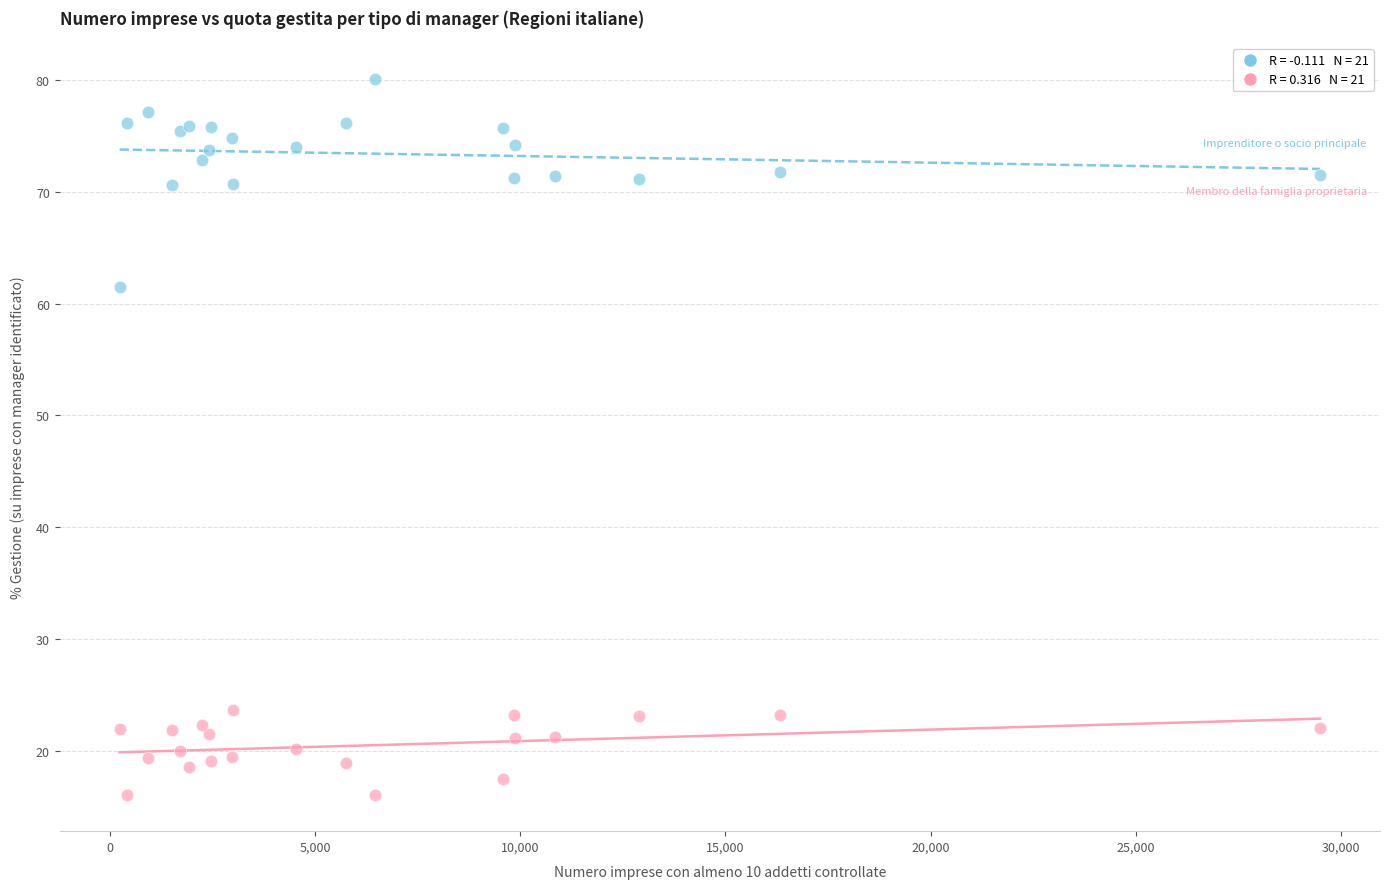

Across all series, what Y value is closest to 48?

61.4